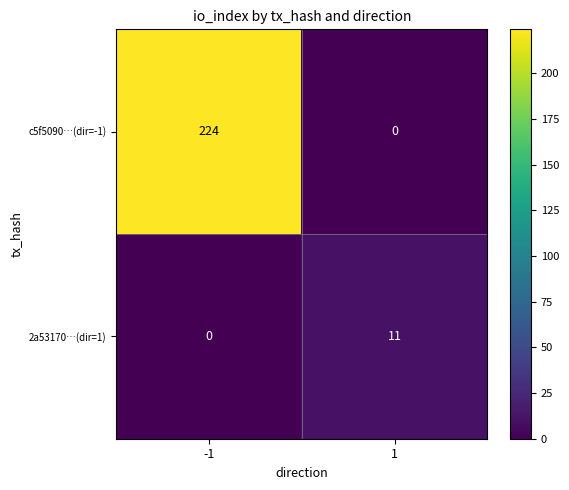

List the series in order of their peak value, lowest first.

2a53170…(dir=1), c5f5090…(dir=-1)